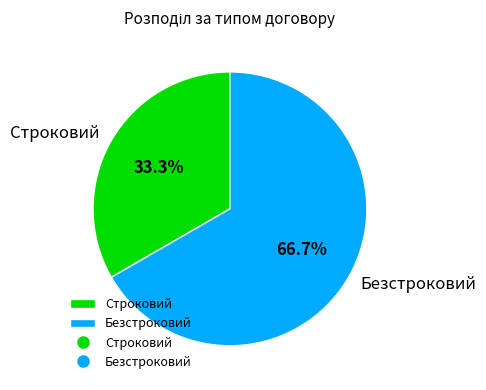

Which category has the biggest portion of the pie?

Безстроковий